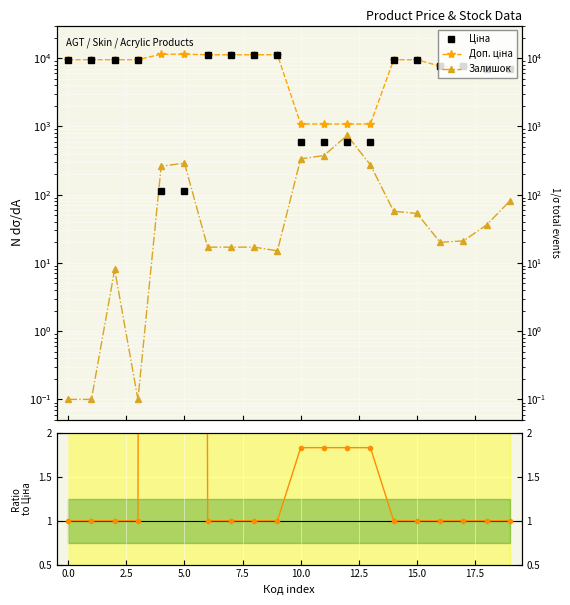

True or false: Ціна and Доп. ціна cross at least once.

False